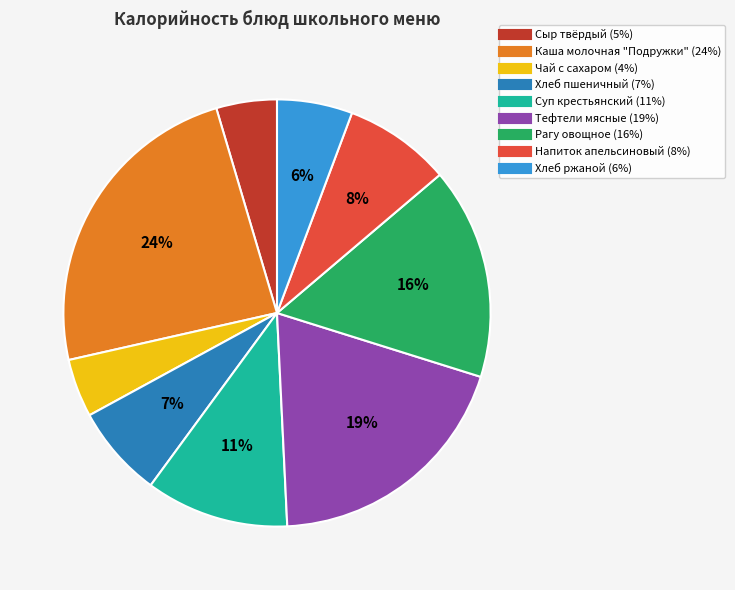

Is there a majority slice in this chart?

No